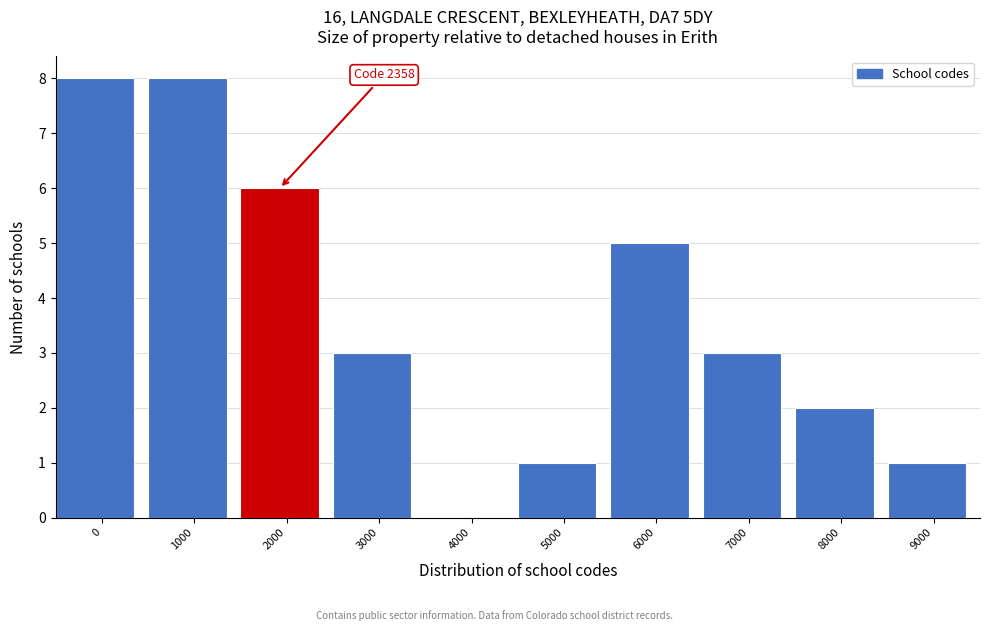

Reading left to right, transcribe all the data shown in this chart.

0=8	1000=8	2000=6	3000=3	4000=0	5000=1	6000=5	7000=3	8000=2	9000=1